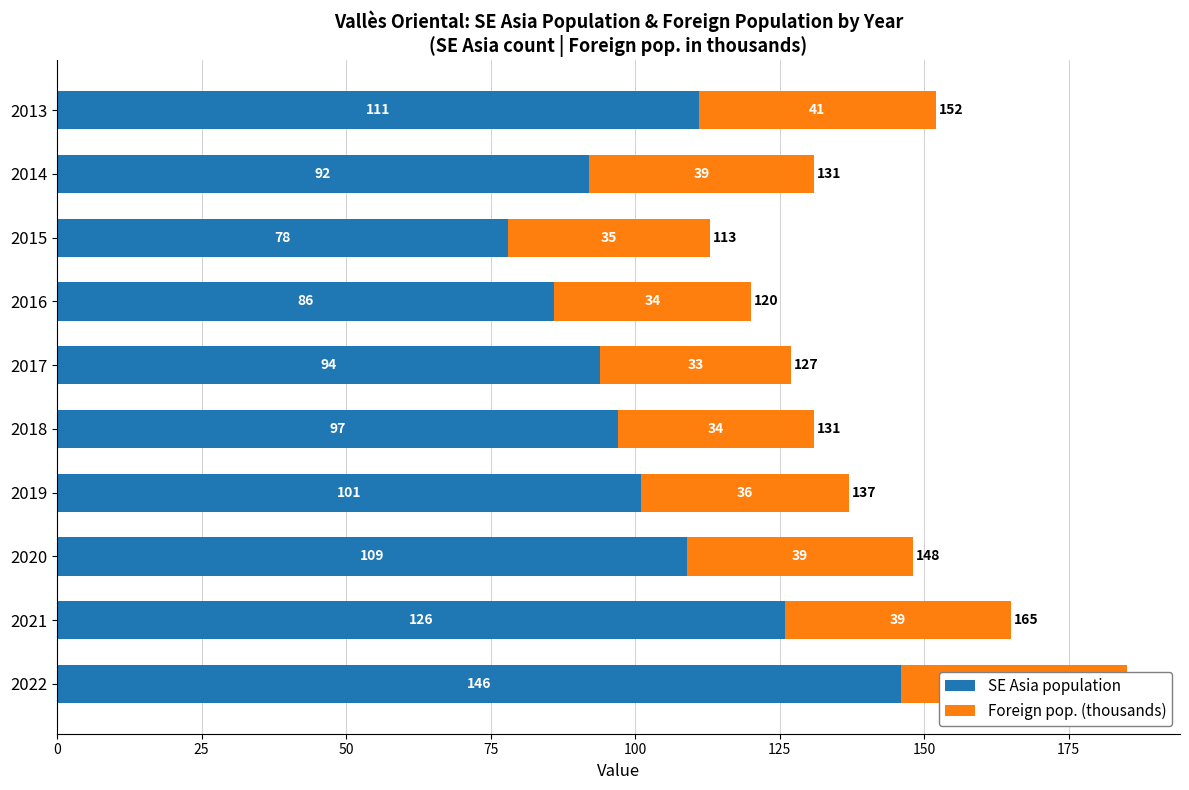

True or false: SE Asia population has a value of 78 at 2015.

True